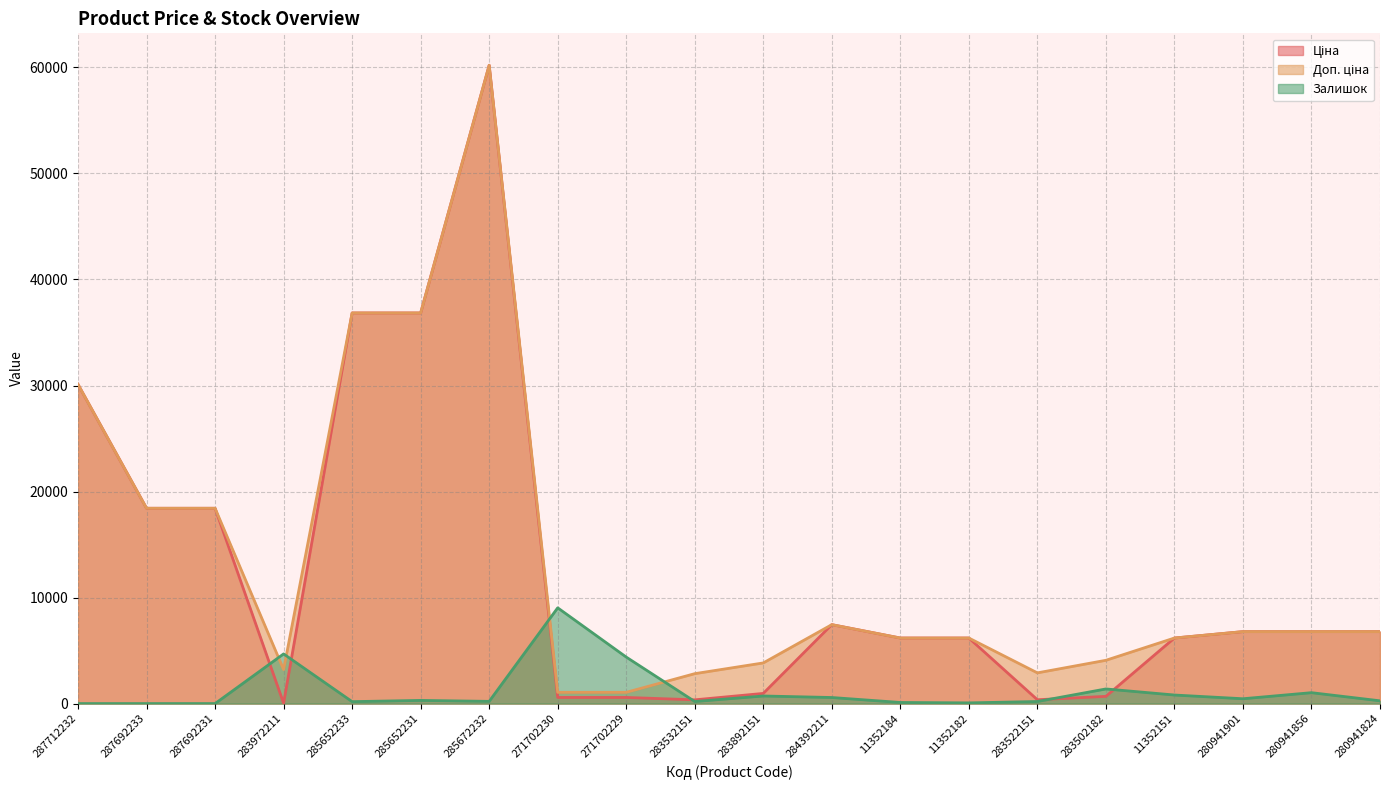

Read the Доп. ціна value at 287712232.

30102.8